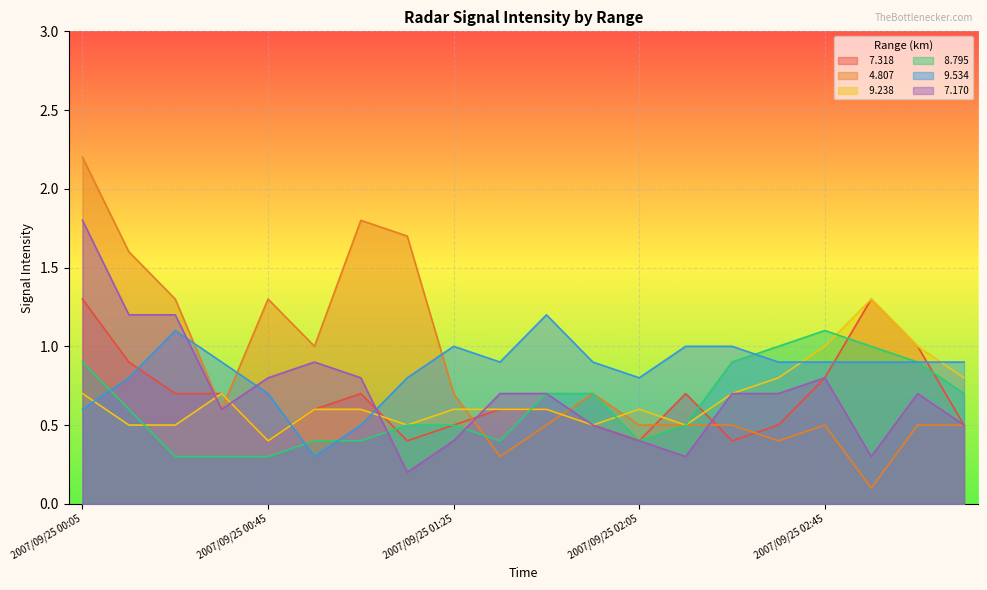

What is the minimum value for   4.807?

0.1